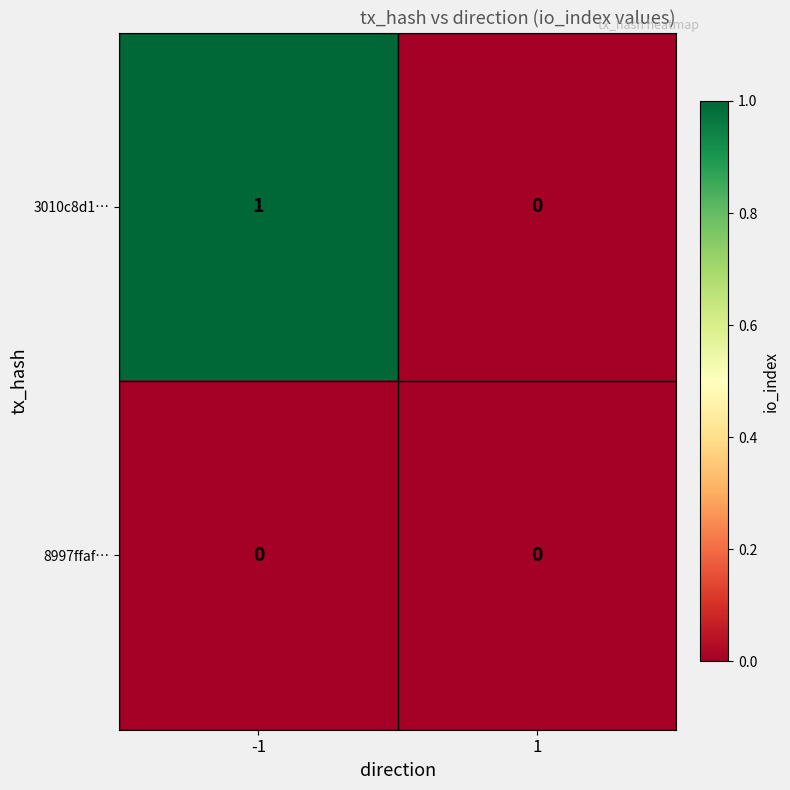

List the series in order of their overall mean, lowest first.

8997ffaf…, 3010c8d1…